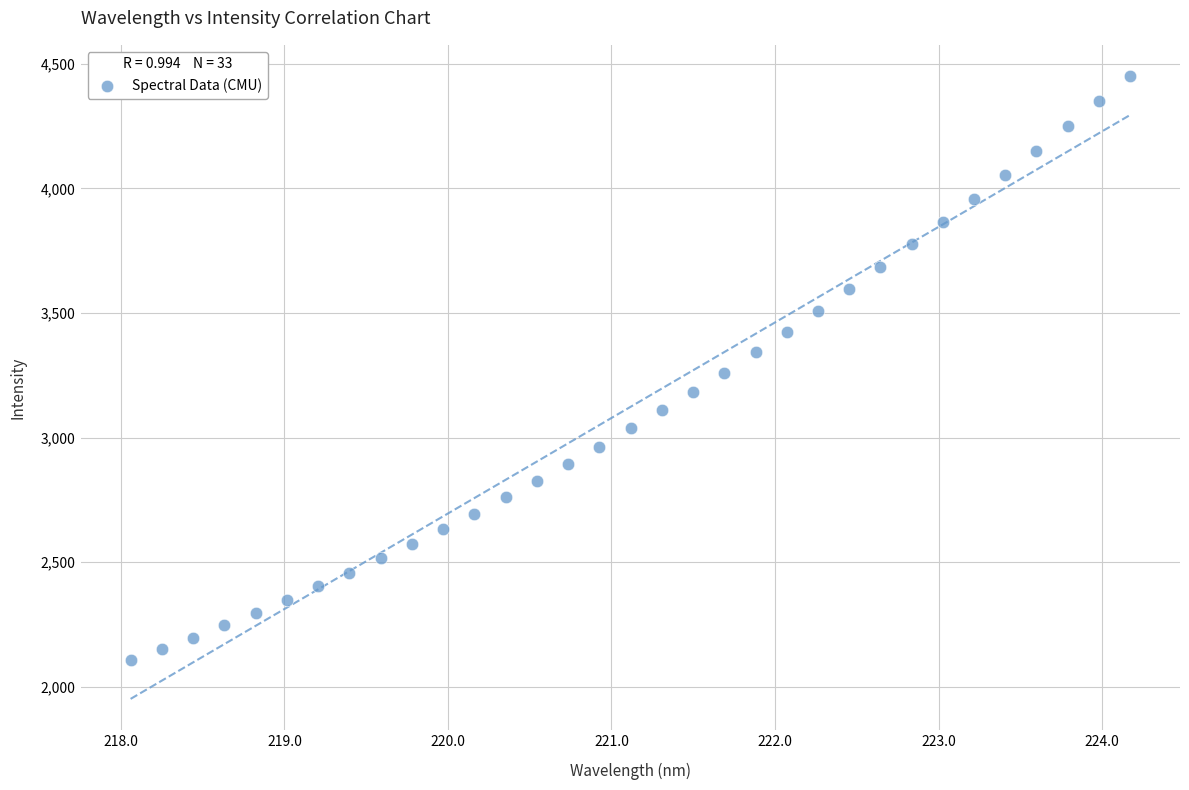

What is the range of X values (max minus min)?

6.1